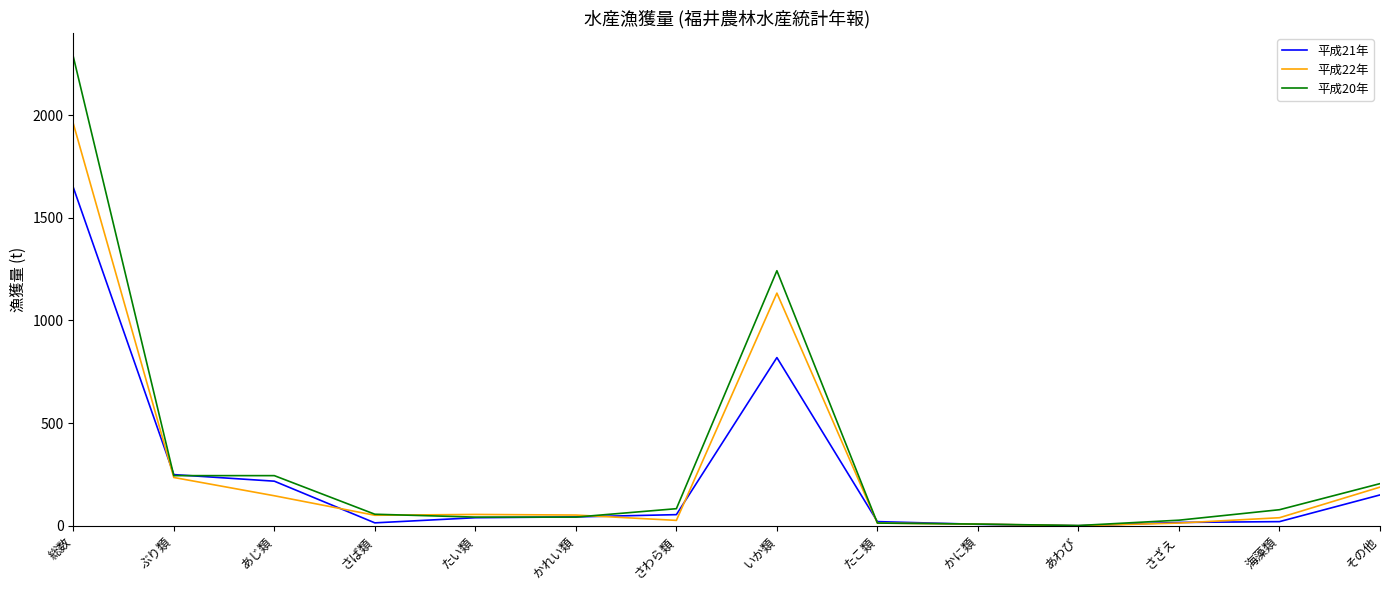

The value of 平成21年 at さば類 is 14. True or false?

True